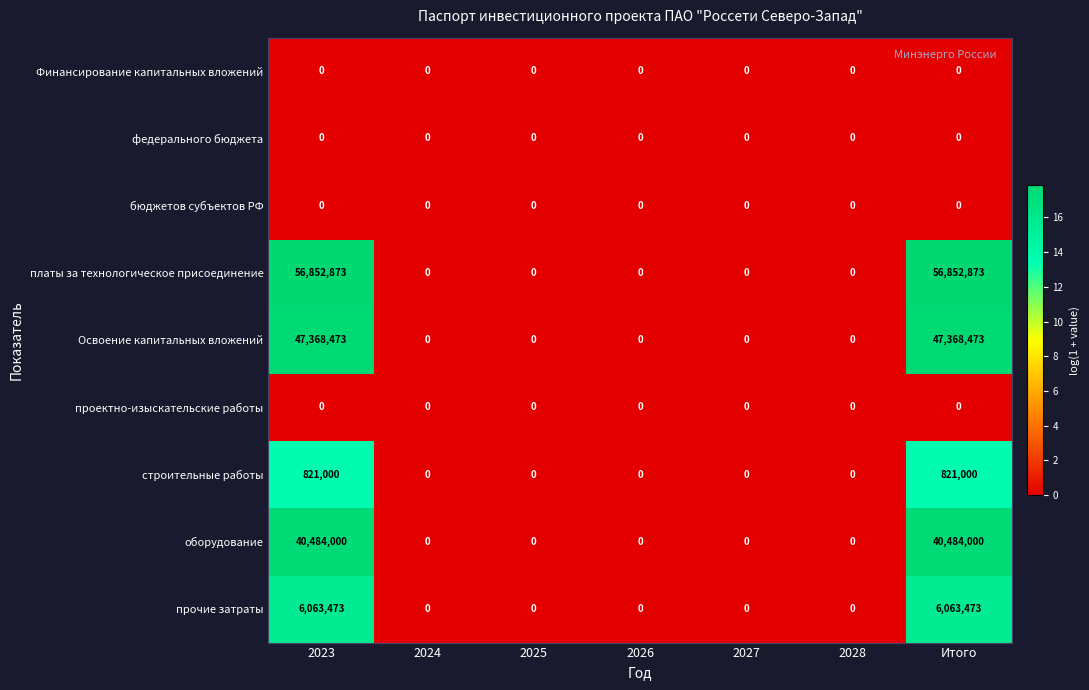

What is the average value of the прочие затраты series?

1732421